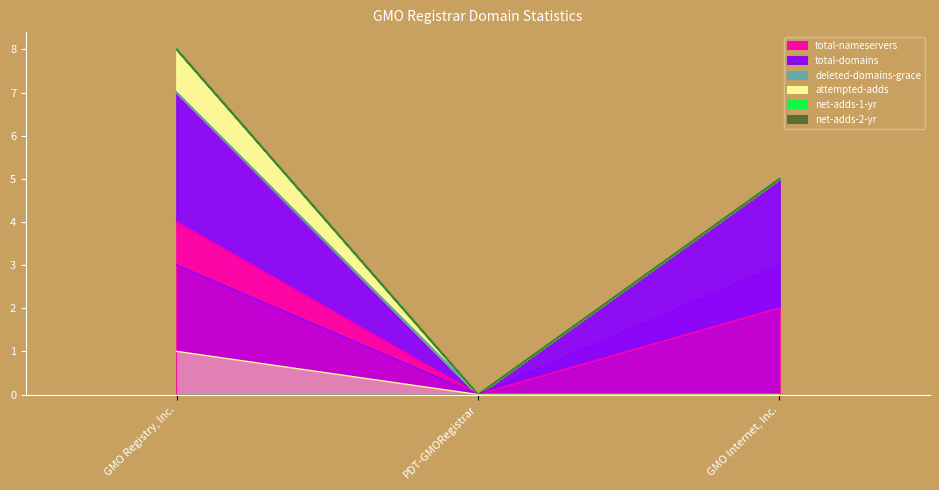

The value of total-nameservers at GMO Registry, Inc. is 6. True or false?

False